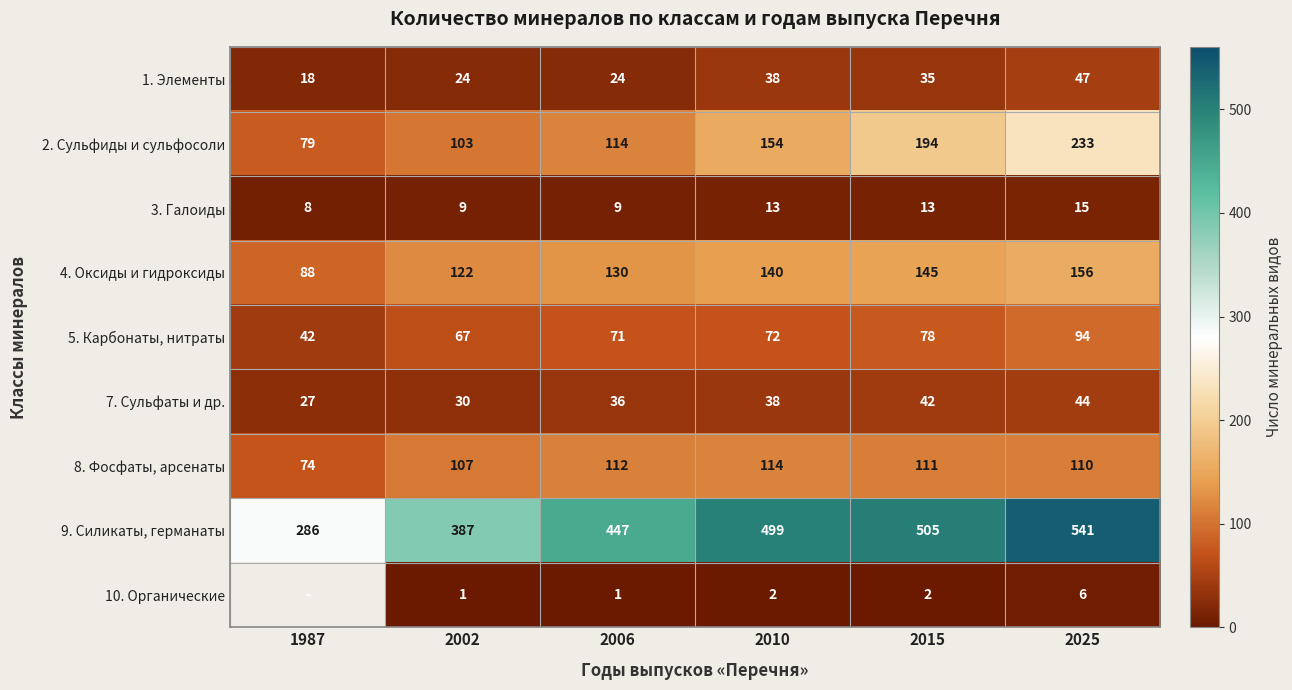

What is the spread (max minus min) of values at 1987?

278.0